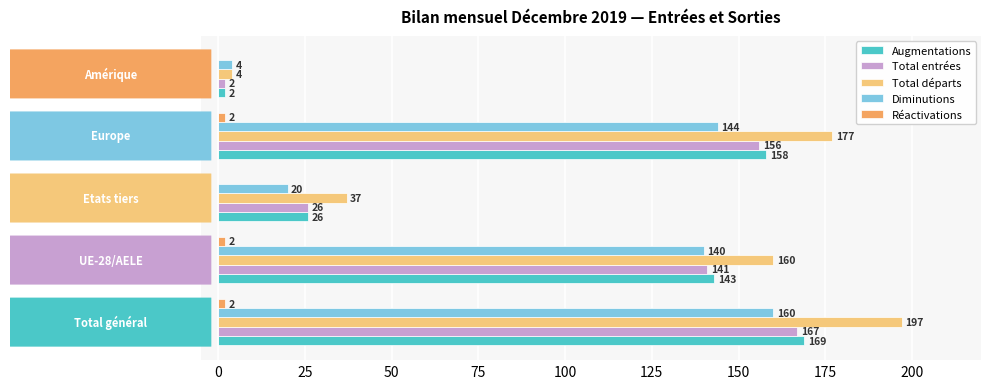

Which series has the largest total across all categories?

Total départs